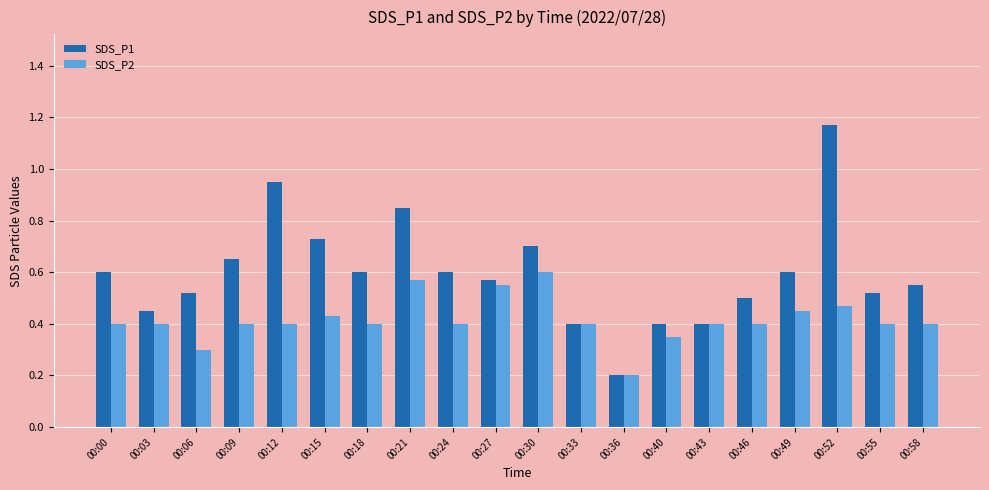

Rank the series by their maximum value, from highest to lowest.

SDS_P1, SDS_P2